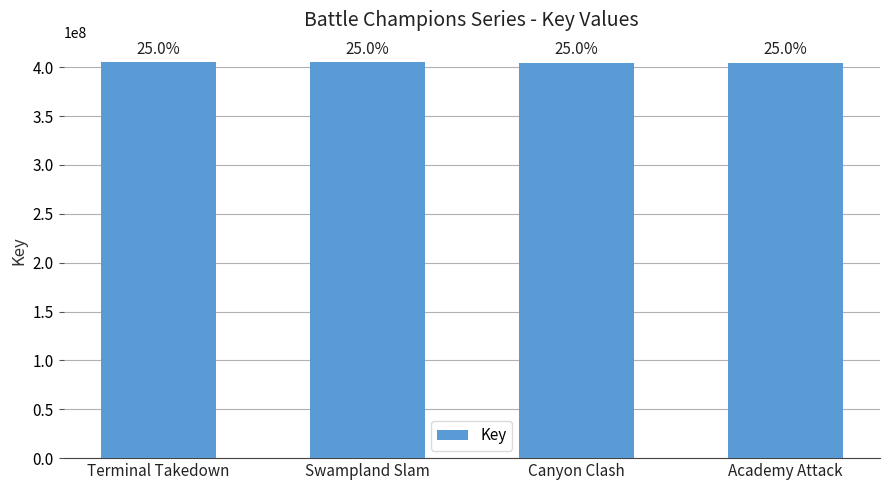

How many bars are there in total?

4